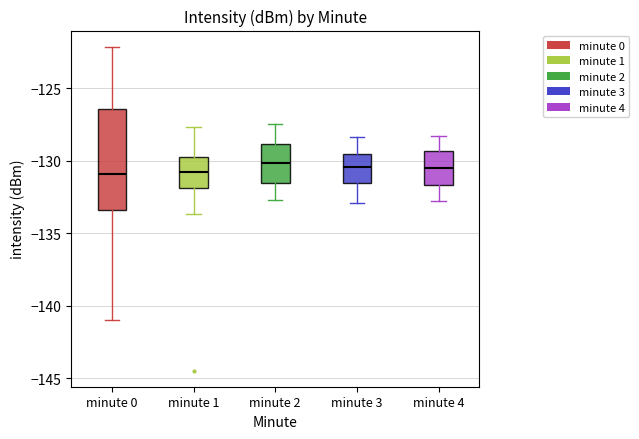

Between 5 and 25, which series saw the biggest shift?

minute 0